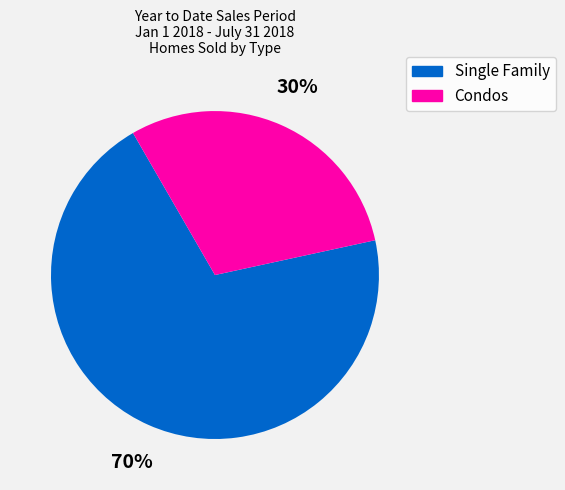

Do Condos and Single Family together represent more than half of the pie?

Yes